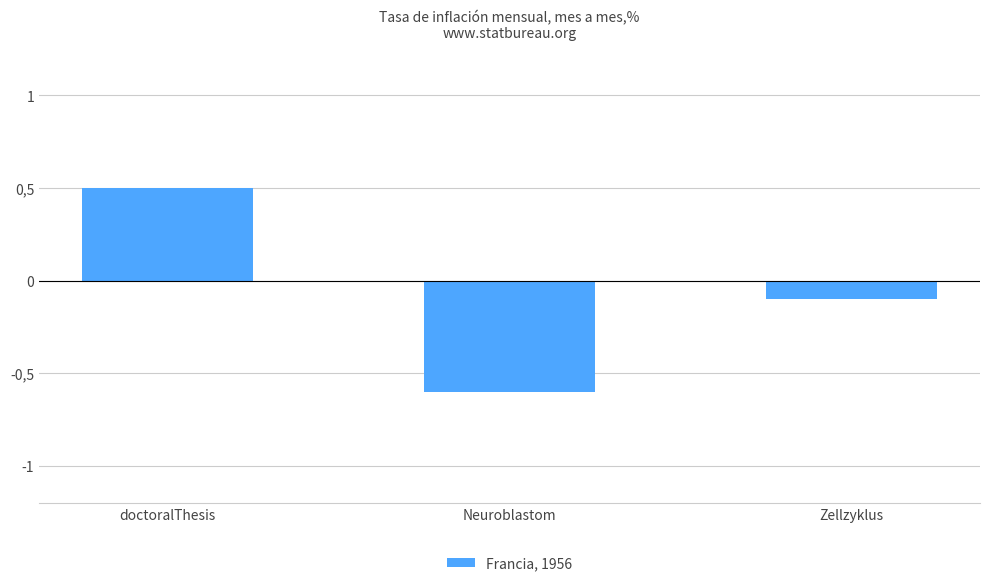

What is the change in value from doctoralThesis to Zellzyklus?

-0.6